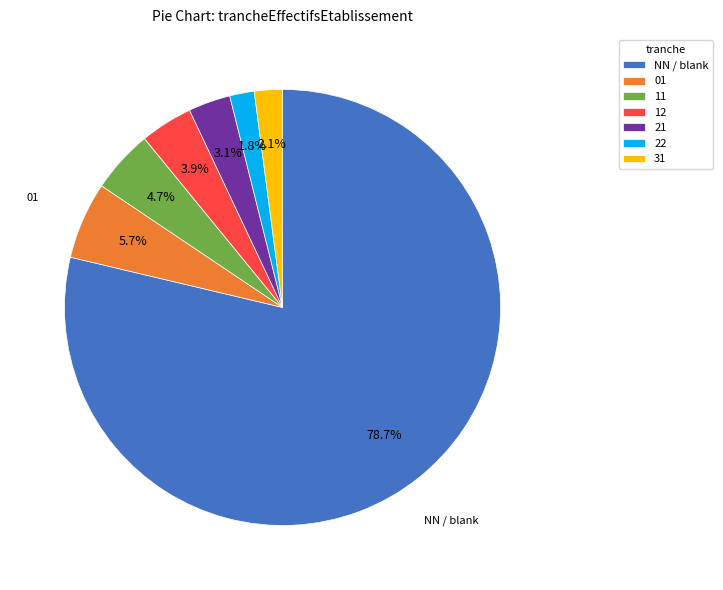

How much of the chart is everything except 12?

96.1%